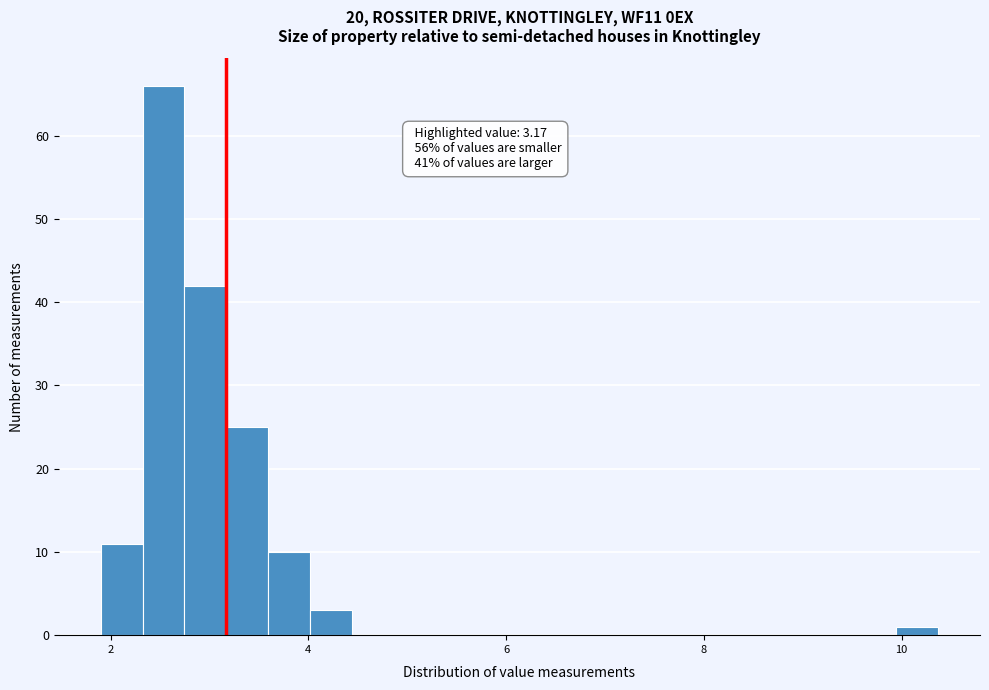

Read against the x-axis, roughly where is the centre of the tallest bar?

2.6